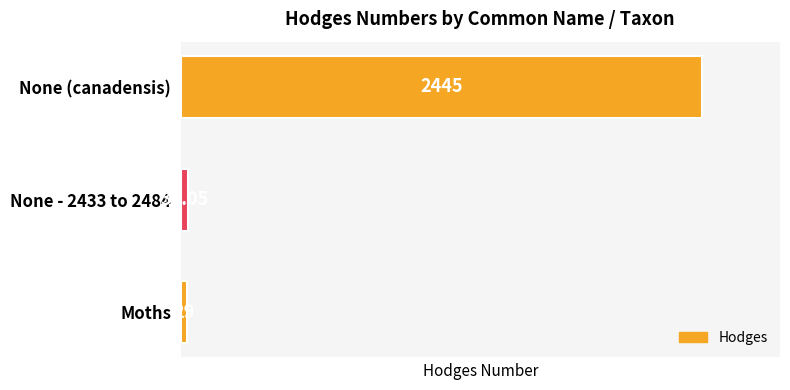

Rank the categories by value from lowest to highest.

Moths, None - 2433 to 2484, None (canadensis)